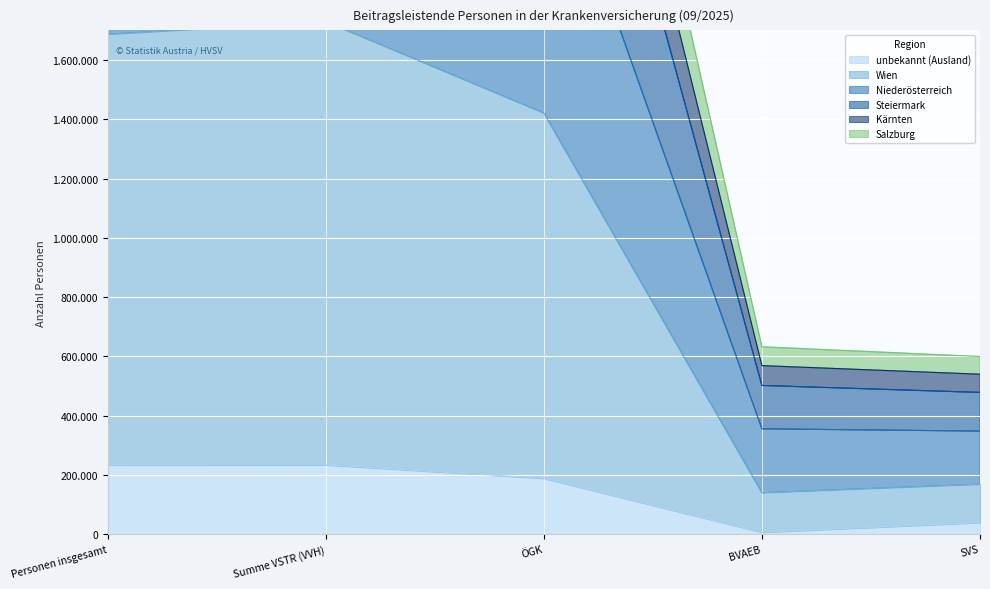

At Personen insgesamt, list the series in order from smallest to largest.

unbekannt (Ausland), Wien, Salzburg, Kärnten, Steiermark, Niederösterreich